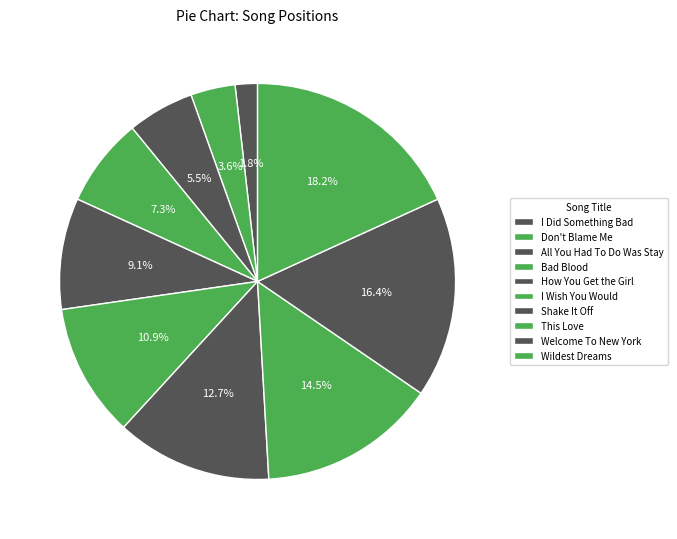

What is the largest slice in the pie chart?

Wildest Dreams